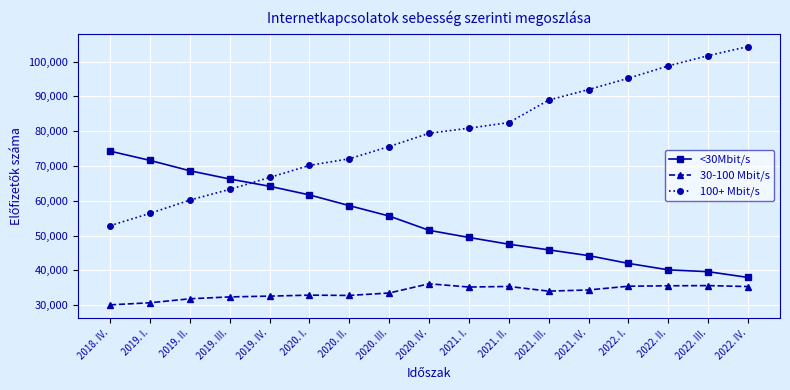

What is the total value across all series at 2020. III.?

164766